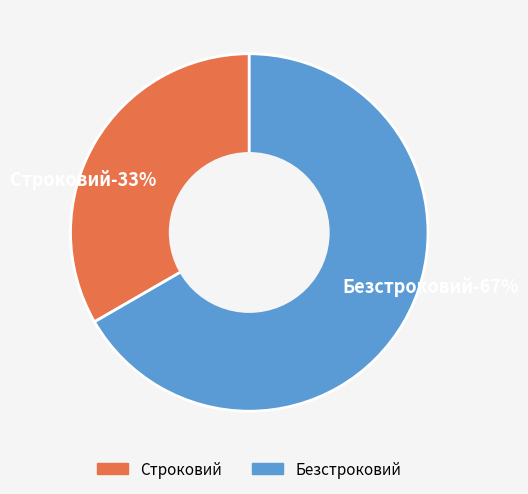

To the nearest percent, what is the combined percentage of Строковий and Безстроковий?

100%